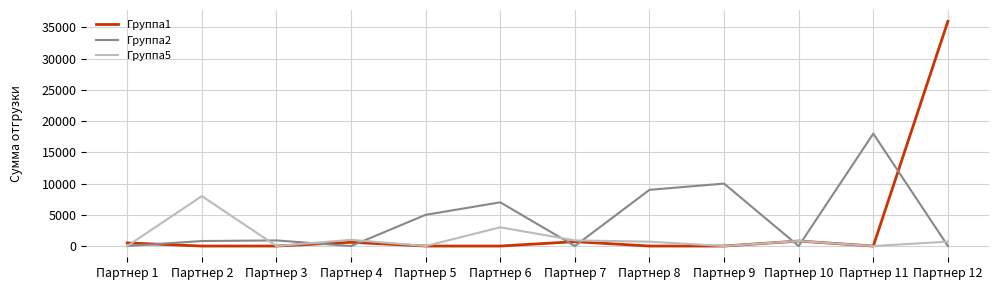

At which label does Группа2 reach its peak?

Партнер 11